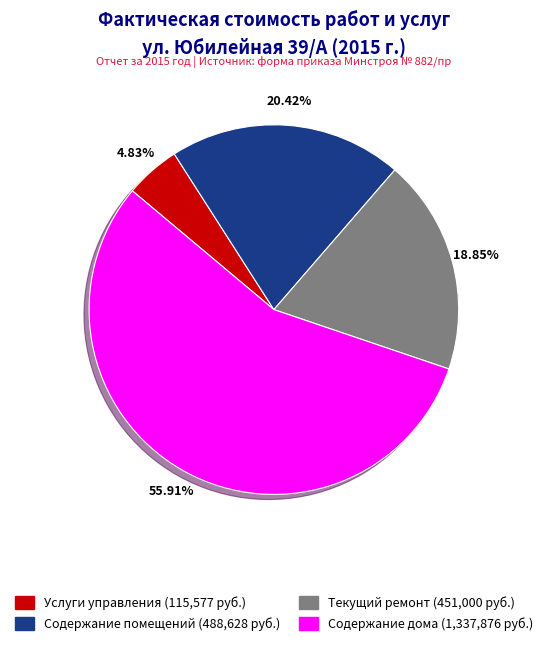

True or false: Текущий ремонт accounts for 19% of the total.

True